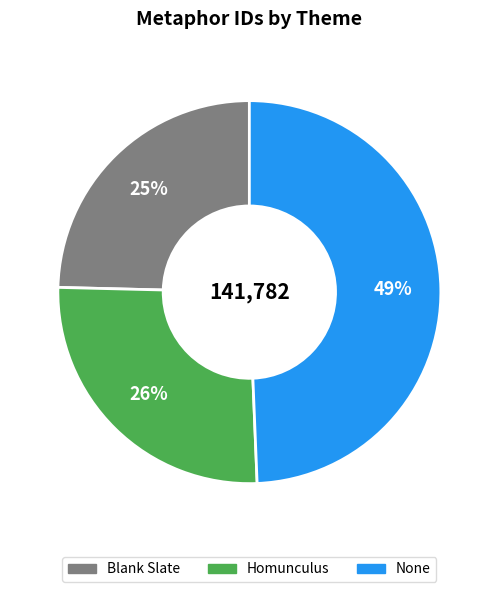

Is there any slice that represents more than half of the pie?

No